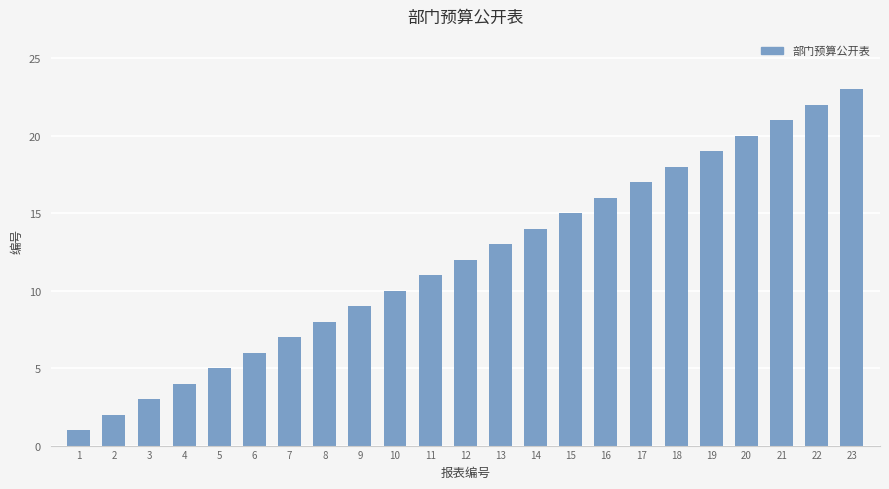

Rank the categories by value from highest to lowest.

23, 22, 21, 20, 19, 18, 17, 16, 15, 14, 13, 12, 11, 10, 9, 8, 7, 6, 5, 4, 3, 2, 1